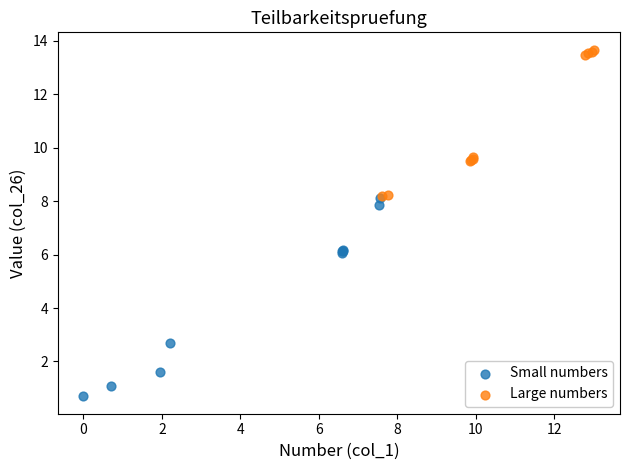

Which series reaches the maximum Y coordinate?

Large numbers